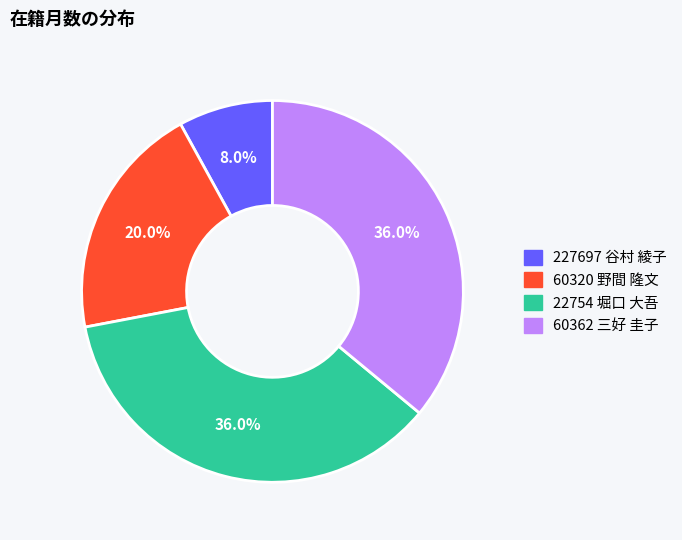

How many slices are in this pie chart?

4